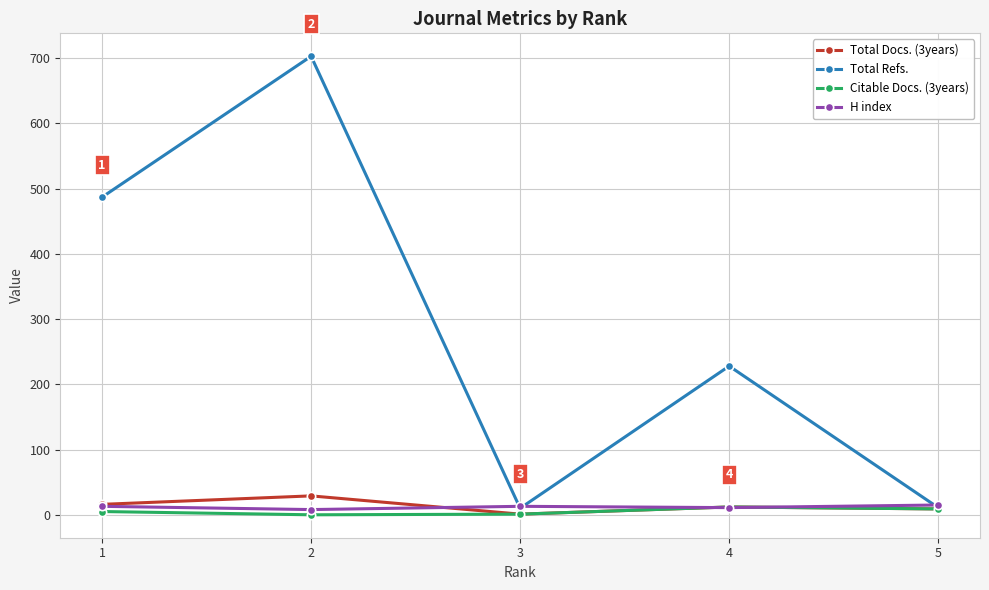

Which series has the widest spread of values?

Total Refs.